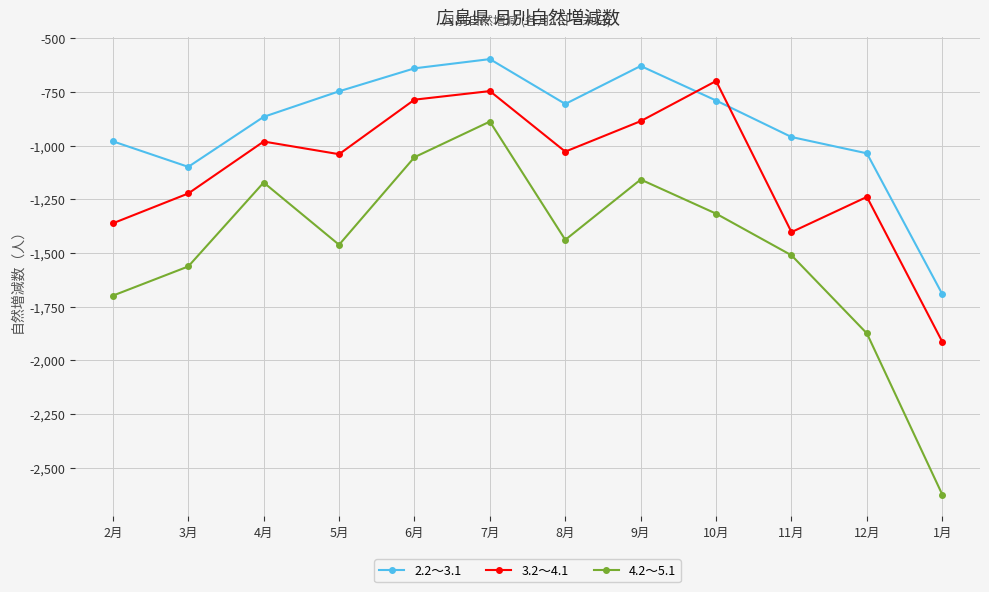

The value of 3.2～4.1 at 8月 is -1027. True or false?

True